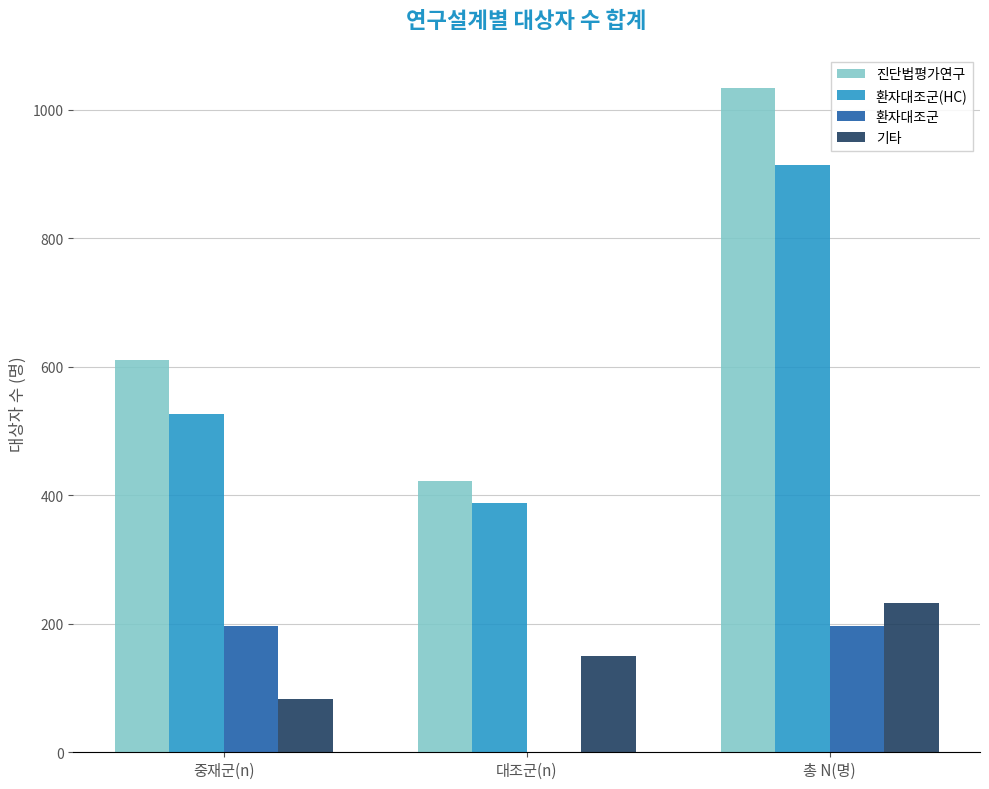

How many 진단법평가연구 values are between 423 and 1034?

3